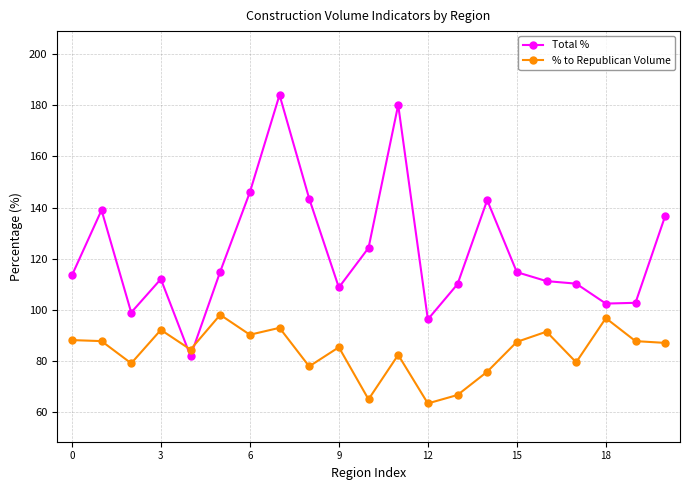

Rank the series by their maximum value, from highest to lowest.

Total %, % to Republican Volume